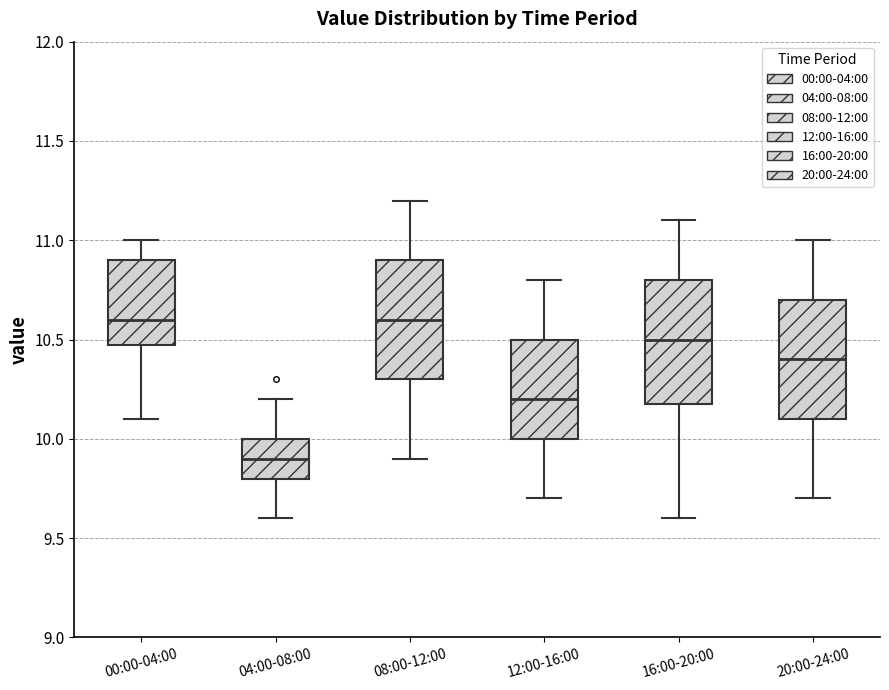

Reading left to right, transcribe this box plot: for each box, give where its median line is, the range the box spans, and where its two whiskers end, as read against the y-axis. The values are not printed on the chart, so give them approximately, as read against the axis.

00:00-04:00: median 10.6, box 10.5 to 10.9, whiskers 10.1 to 11.0
04:00-08:00: median 9.9, box 9.8 to 10.0, whiskers 9.6 to 10.2
08:00-12:00: median 10.6, box 10.3 to 10.9, whiskers 9.9 to 11.2
12:00-16:00: median 10.2, box 10.0 to 10.5, whiskers 9.7 to 10.8
16:00-20:00: median 10.5, box 10.2 to 10.8, whiskers 9.6 to 11.1
20:00-24:00: median 10.4, box 10.1 to 10.7, whiskers 9.7 to 11.0